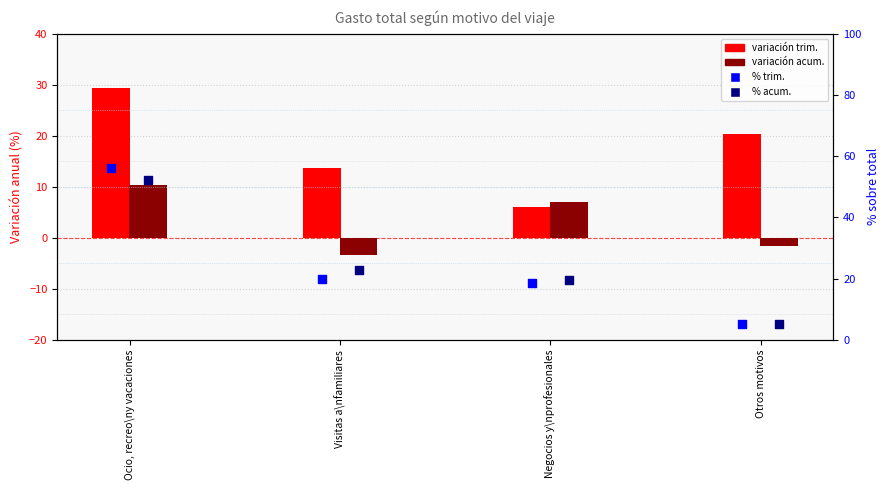

Which series reaches the minimum Y coordinate?

Var. anual acum.